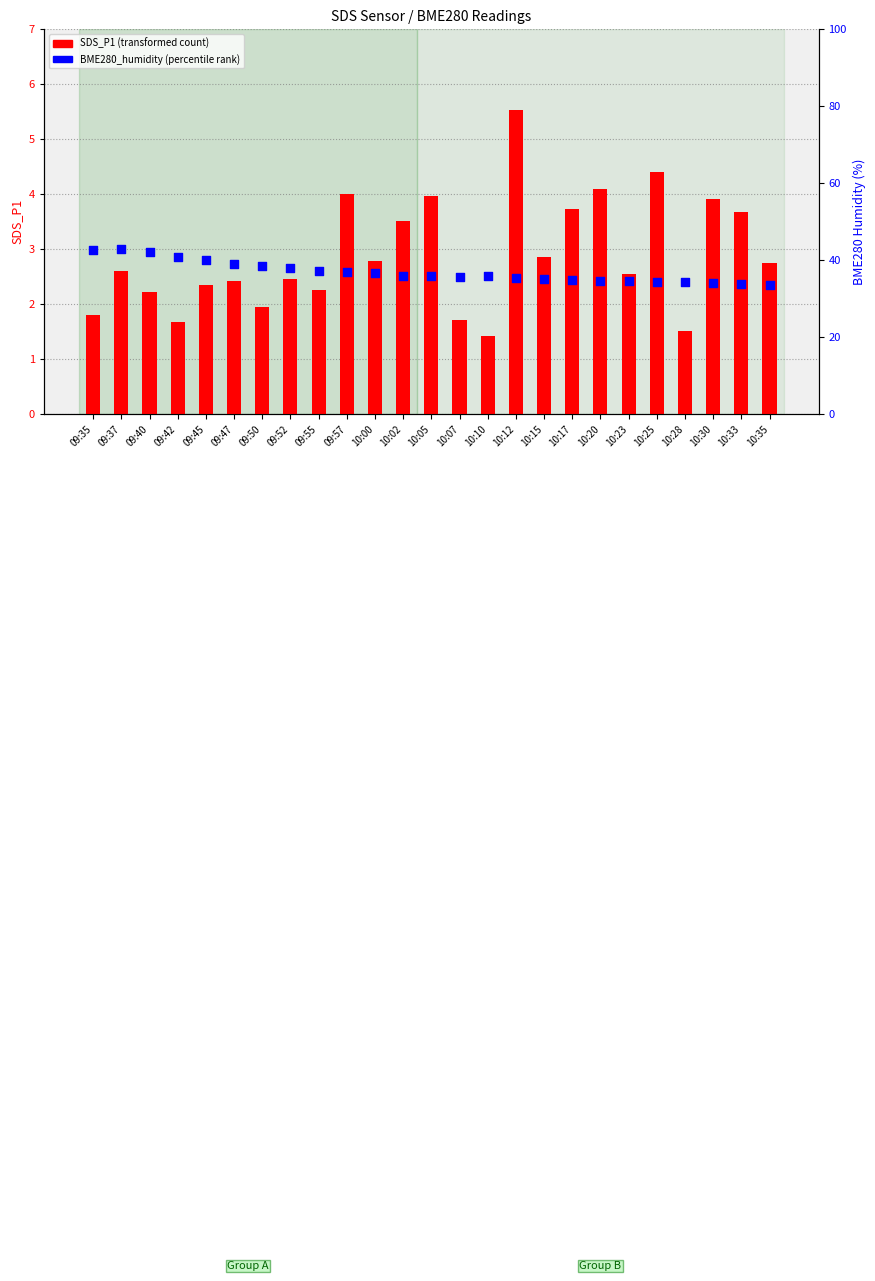

At which category is the sum across all series the highest?

09:37